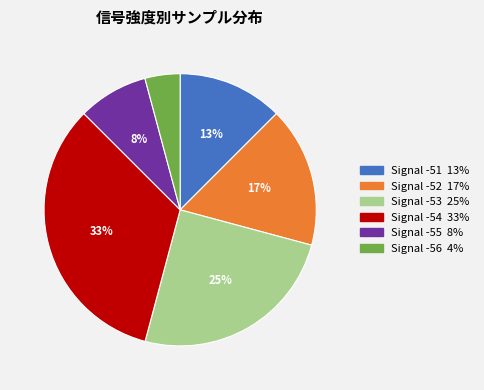

How many segments does this pie chart have?

6